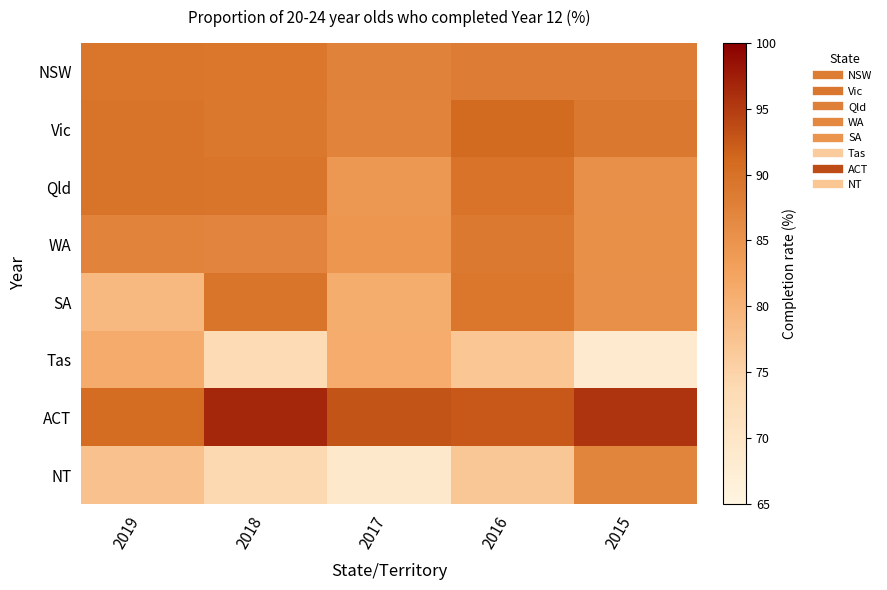

Reading left to right, extract all data points from this chart.

NSW: 2019=89.3	2018=89.1	2017=87.5	2016=88.3	2015=88.2
Vic: 2019=89.5	2018=89.0	2017=87.4	2016=91.0	2015=88.8
Qld: 2019=89.6	2018=89.4	2017=84.4	2016=89.7	2015=85.4
WA: 2019=87.3	2018=87.1	2017=84.5	2016=88.7	2015=85.6
SA: 2019=79.2	2018=89.4	2017=81.1	2016=89.1	2015=85.4
Tas: 2019=81.4	2018=73.4	2017=81.2	2016=77.1	2015=68.5
ACT: 2019=90.6	2018=96.7	2017=93.0	2016=92.5	2015=95.5
NT: 2019=77.8	2018=74.1	2017=69.2	2016=77.0	2015=87.2